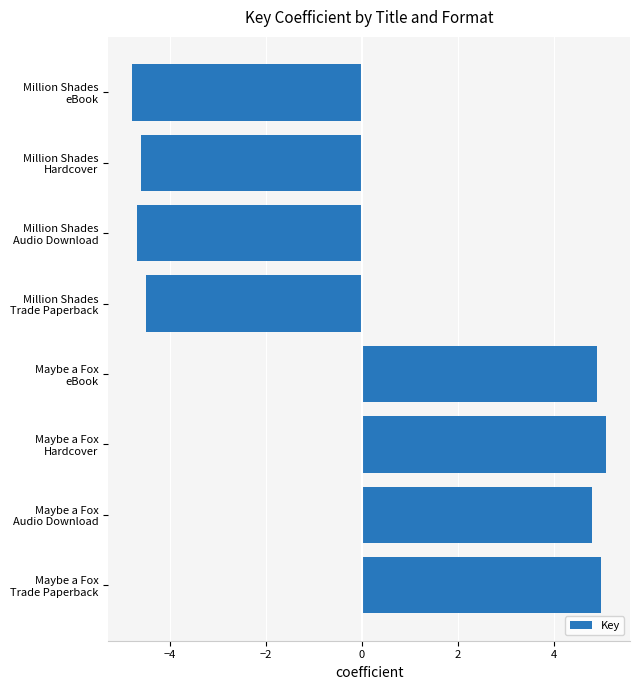

What is the smallest value displayed?

-4.8